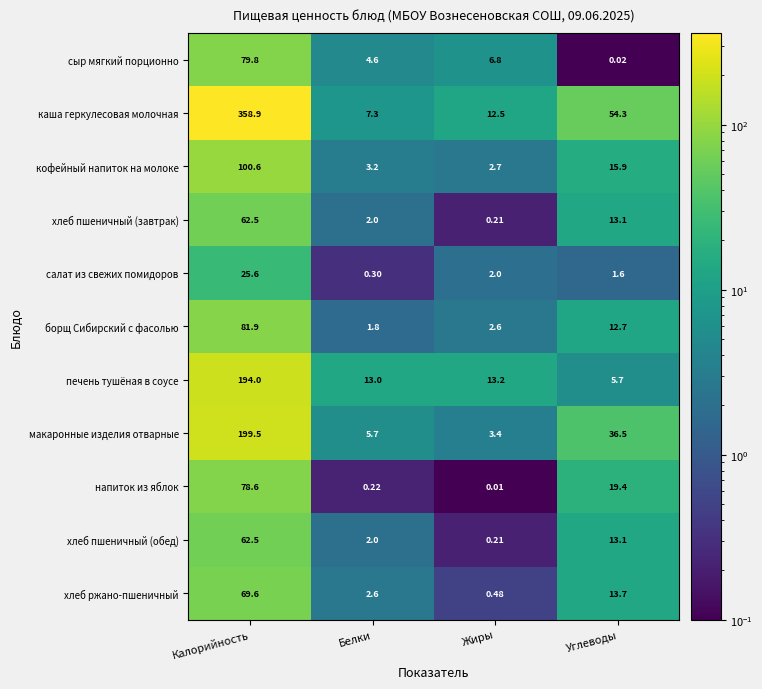

Rank the categories by хлеб пшеничный (обед) value from lowest to highest.

Жиры, Белки, Углеводы, Калорийность